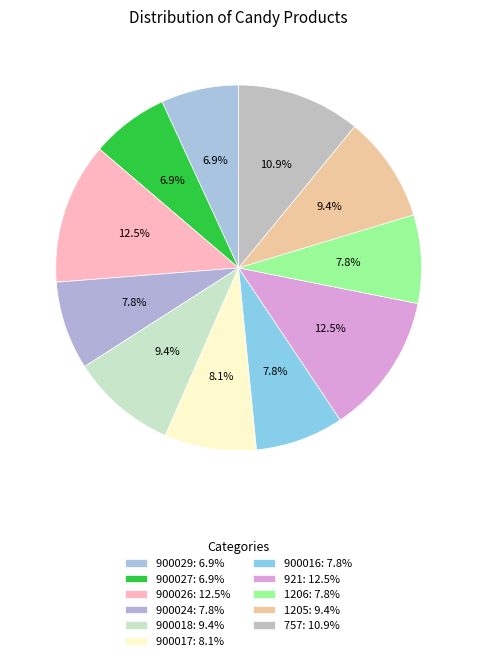

To the nearest percent, what is the difference between the 900029 and 900026 slice percentages?

6%